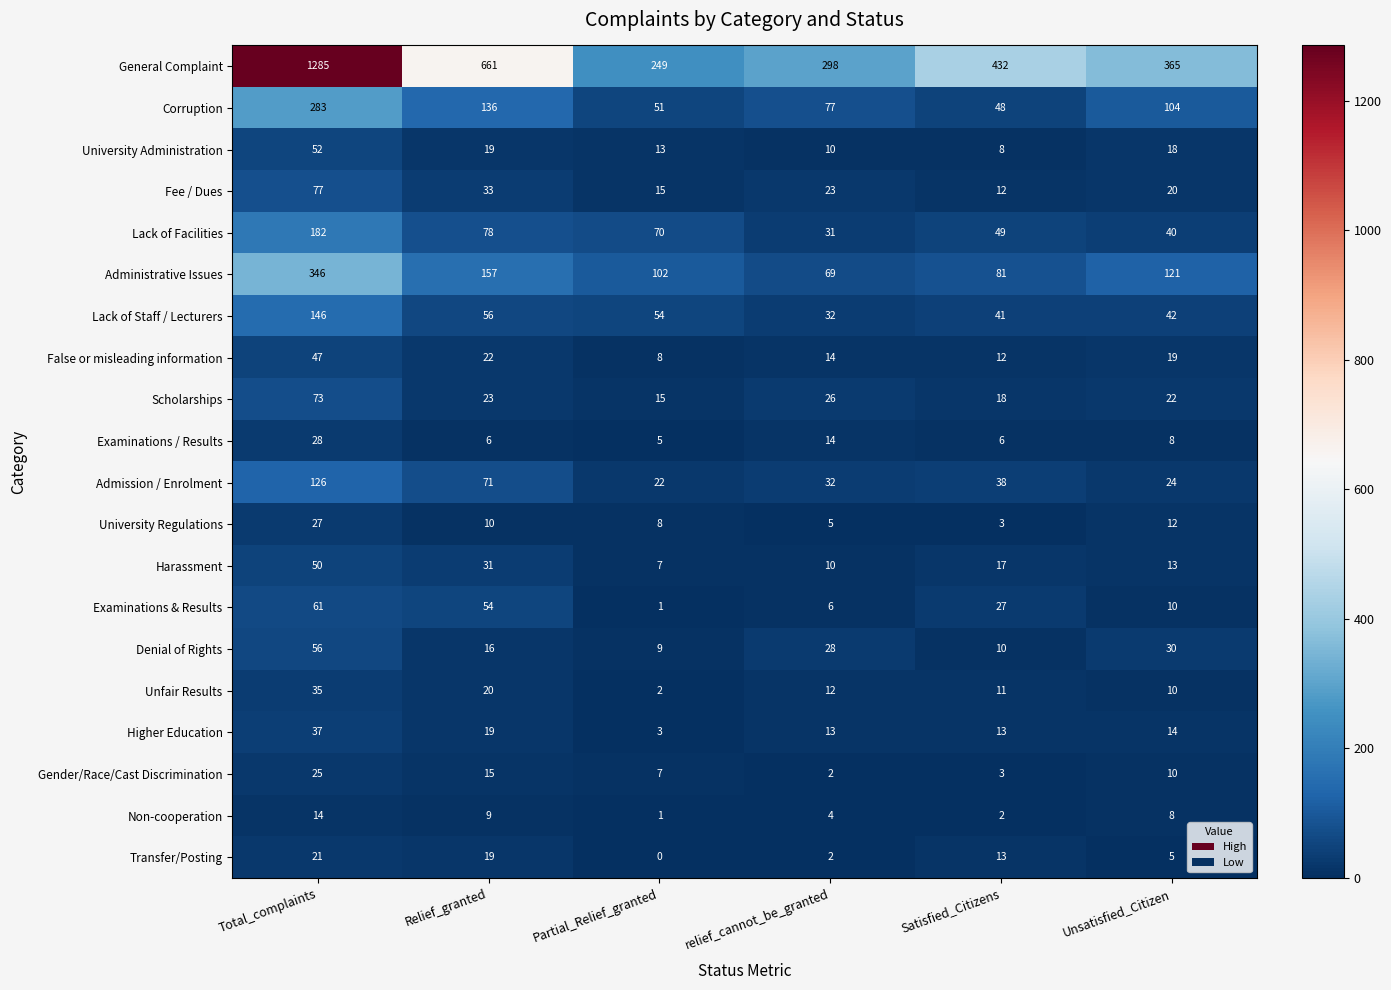

At which label does Gender/Race/Cast Discrimination reach its minimum?

relief_cannot_be_granted